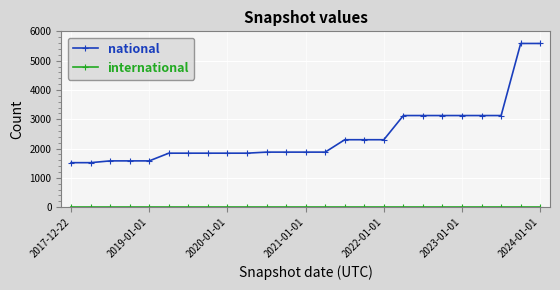

At how many categories does at least one series exceed 556?

25